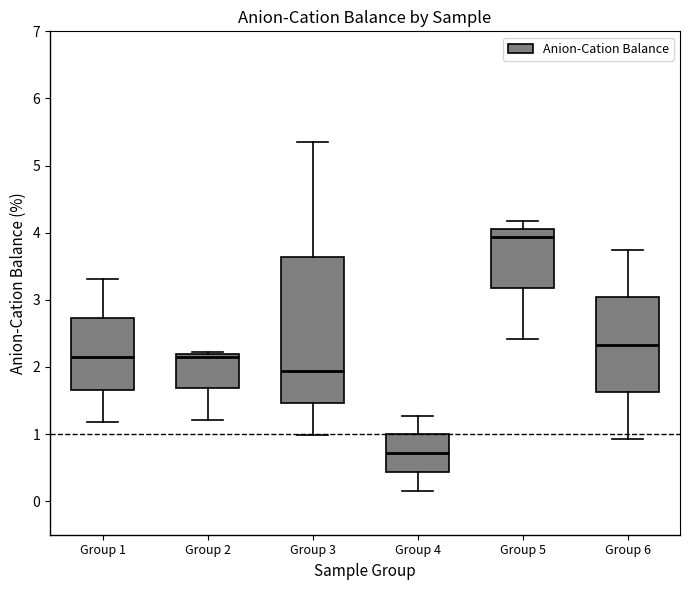

Reading left to right, read every box against the y-axis: the position of its median line, the range the box covers, and the ends of its whiskers. The values are not printed on the chart, so give them approximately, as read against the axis.

Group 1: median 2.1, box 1.7 to 2.7, whiskers 1.2 to 3.3
Group 2: median 2.2 (just below the box's upper edge), box 1.7 to 2.2, whiskers 1.2 to 2.2 (just above the box's upper edge)
Group 3: median 1.9, box 1.5 to 3.6, whiskers 1.0 to 5.4
Group 4: median 0.7, box 0.4 to 1.0, whiskers 0.1 to 1.3
Group 5: median 3.9, box 3.2 to 4.1, whiskers 2.4 to 4.2
Group 6: median 2.3, box 1.6 to 3.0, whiskers 0.9 to 3.7